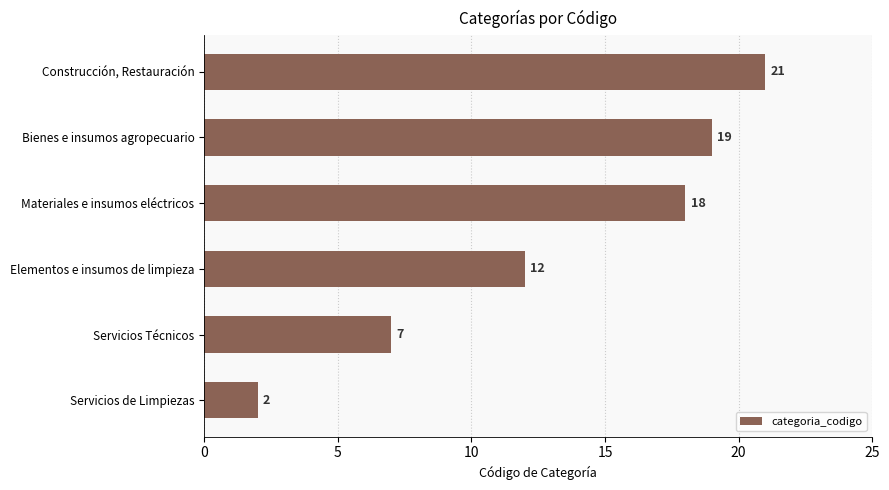

What is the sum of the values at Construcción, Restauración and Elementos e insumos de limpieza?

33